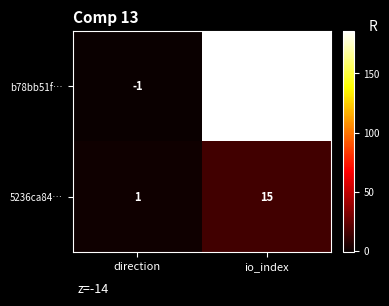

The b78bb51f… series shows 186 at io_index. True or false?

True